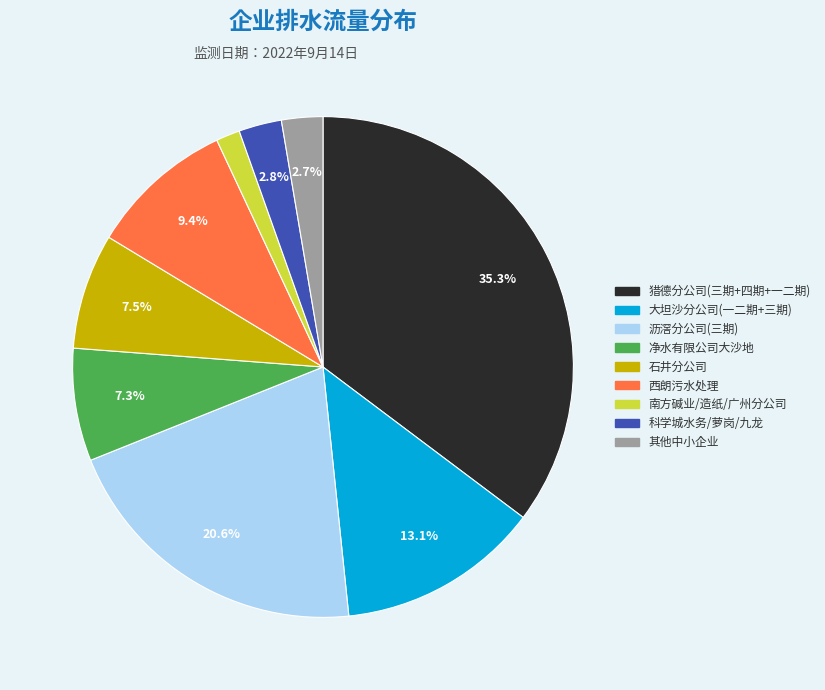

How many slices are in this pie chart?

9